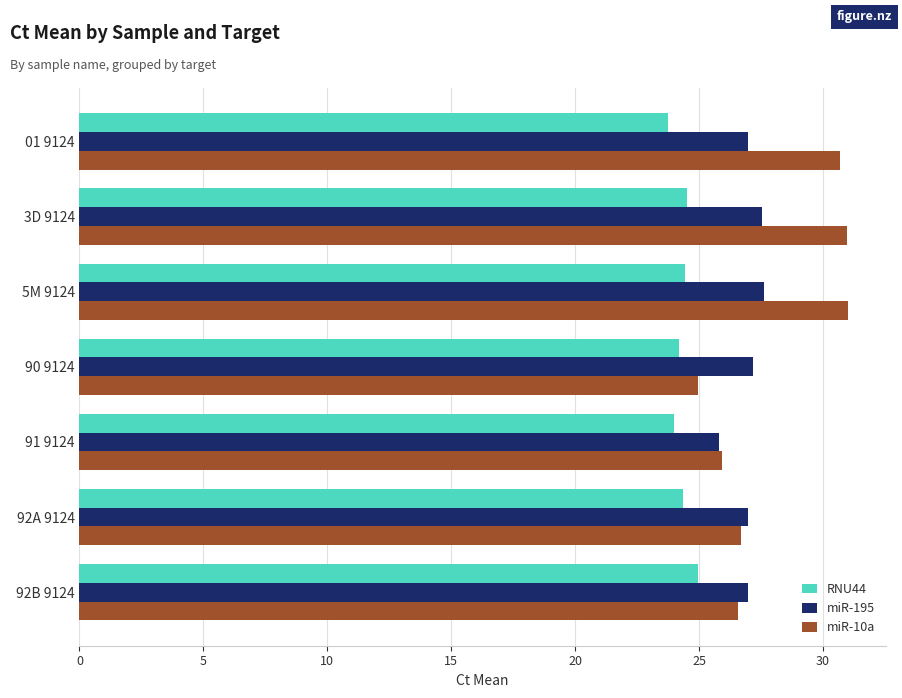

What is the spread (max minus min) of values at 90 9124?

3.0